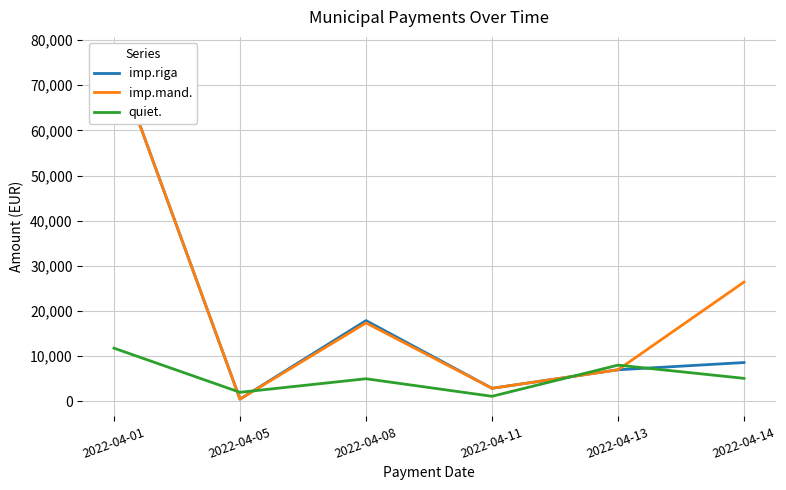

Is it true that quiet. equals 1095.7 at 2022-04-05?

False